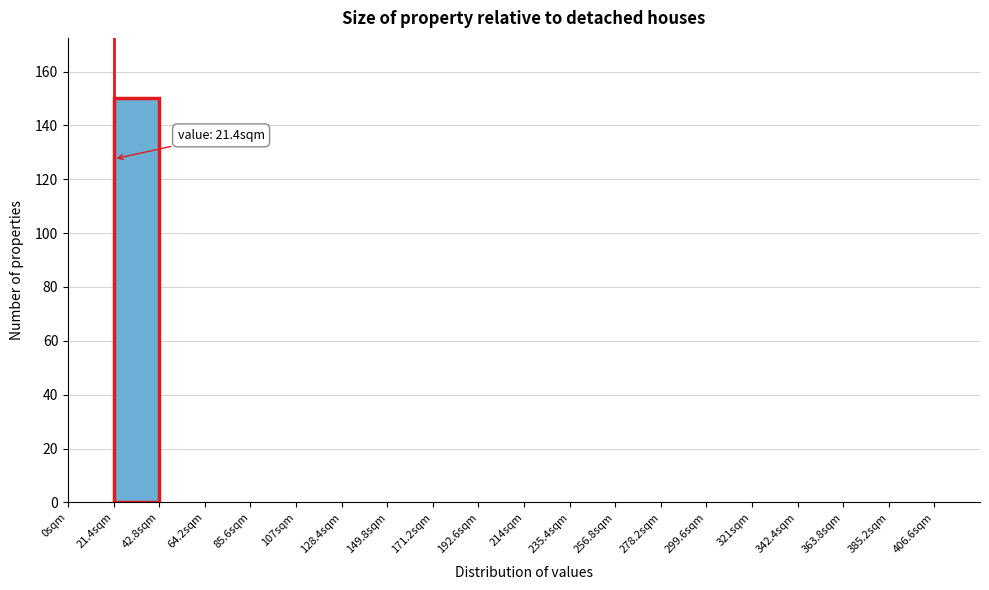

Which range on the x-axis has the tallest bar?

20 to 45